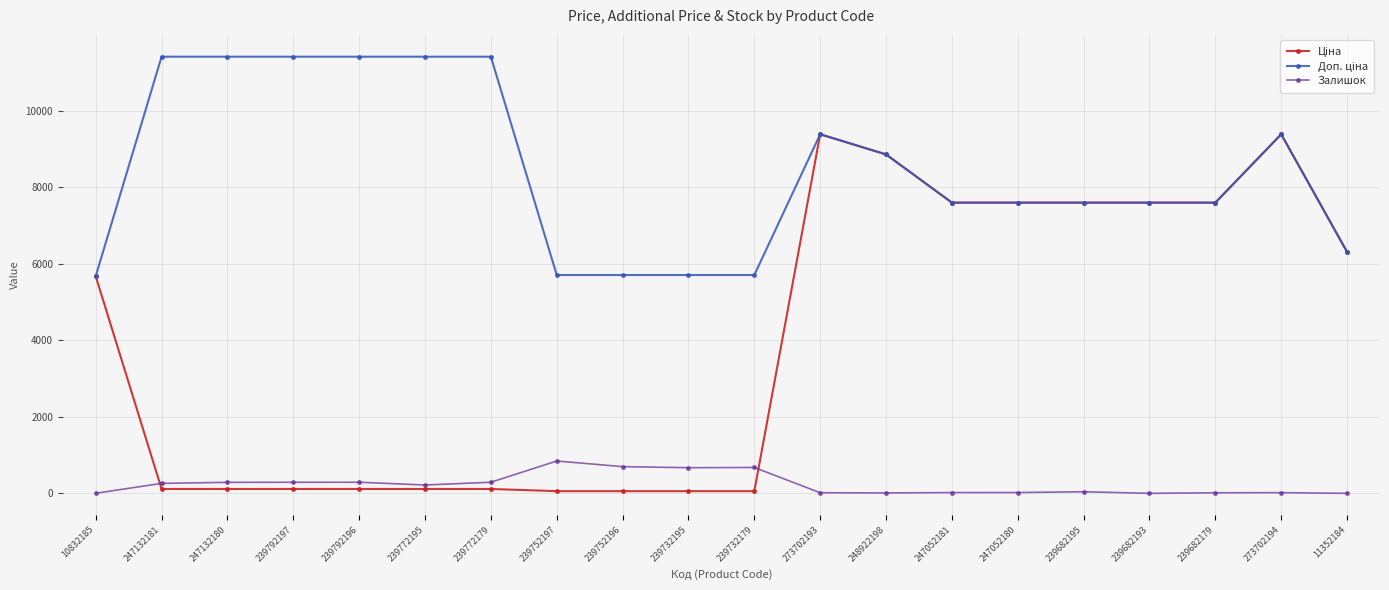

What is the highest value of the Залишок series?

845.0